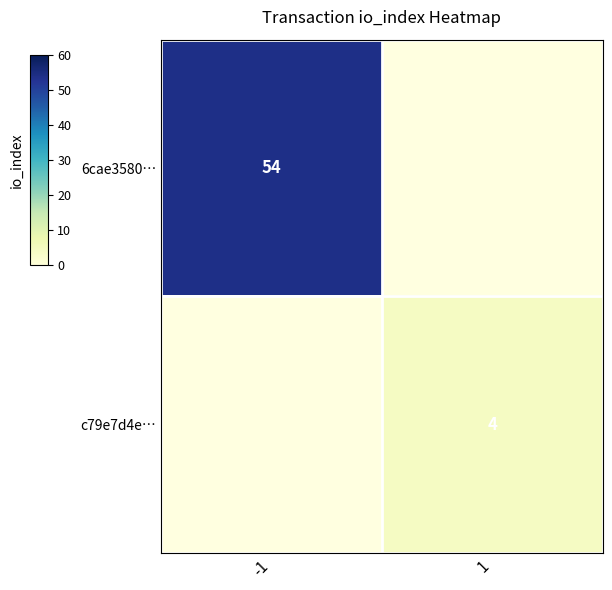

What is the minimum value shown in the chart?

4.0